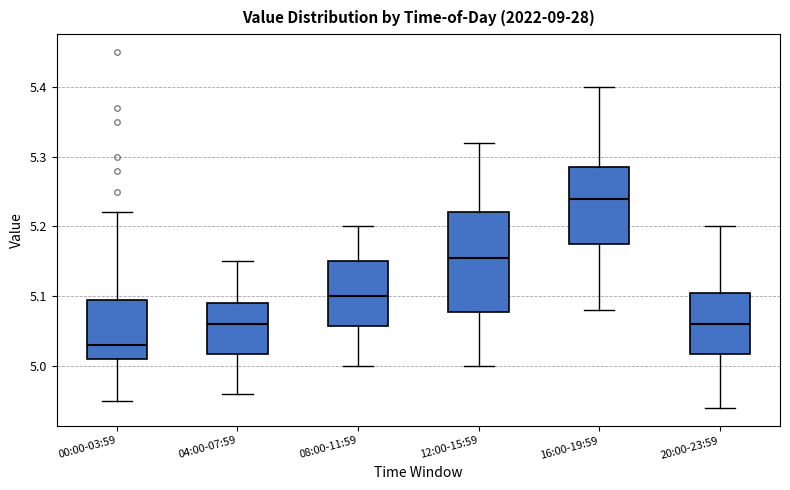

Where is the upper edge of the box for 20:00-23:59 on the y-axis? The values are not printed on the chart, so give them approximately, as read against the axis.

5.11